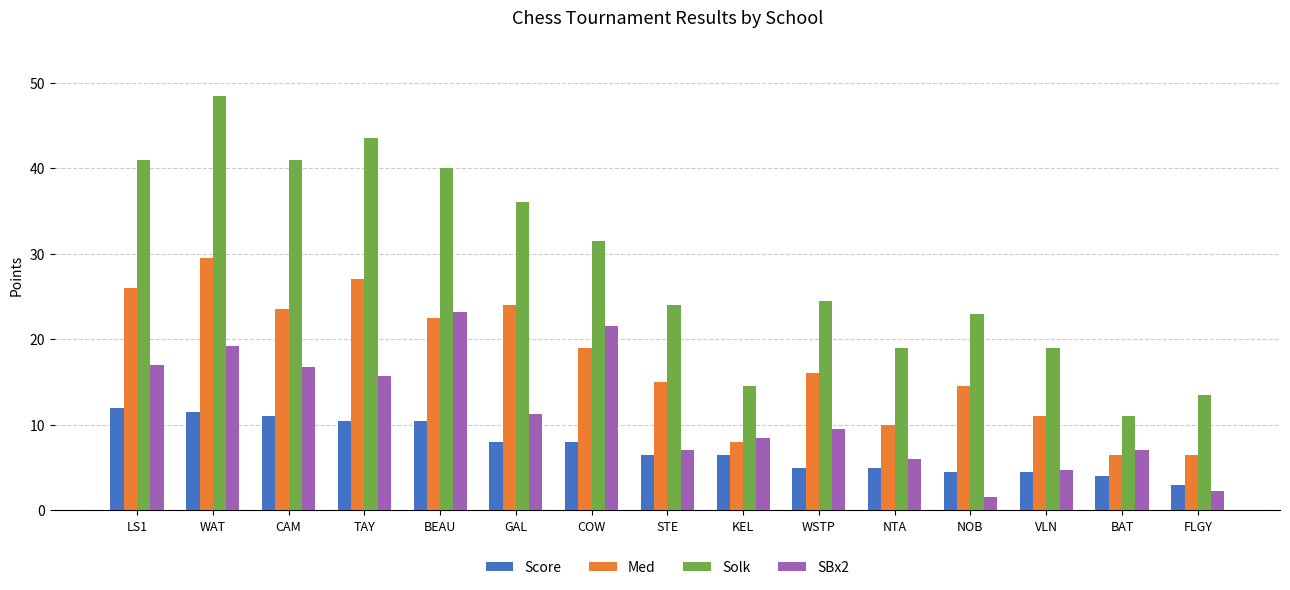

Which series changed the most between TAY and COW?

Solk